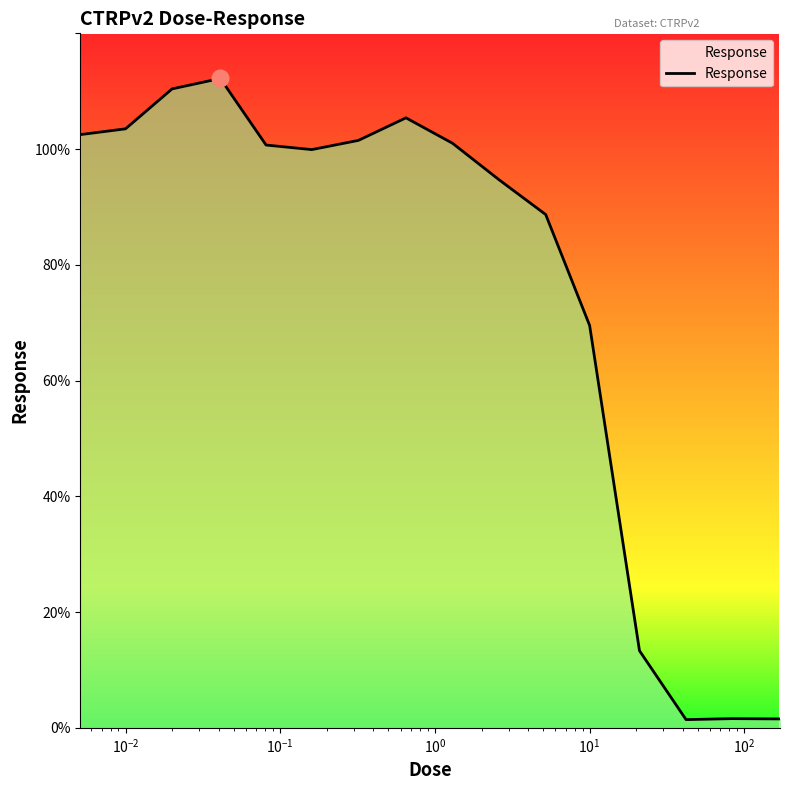

What is the difference between the maximum and minimum values?

110.8